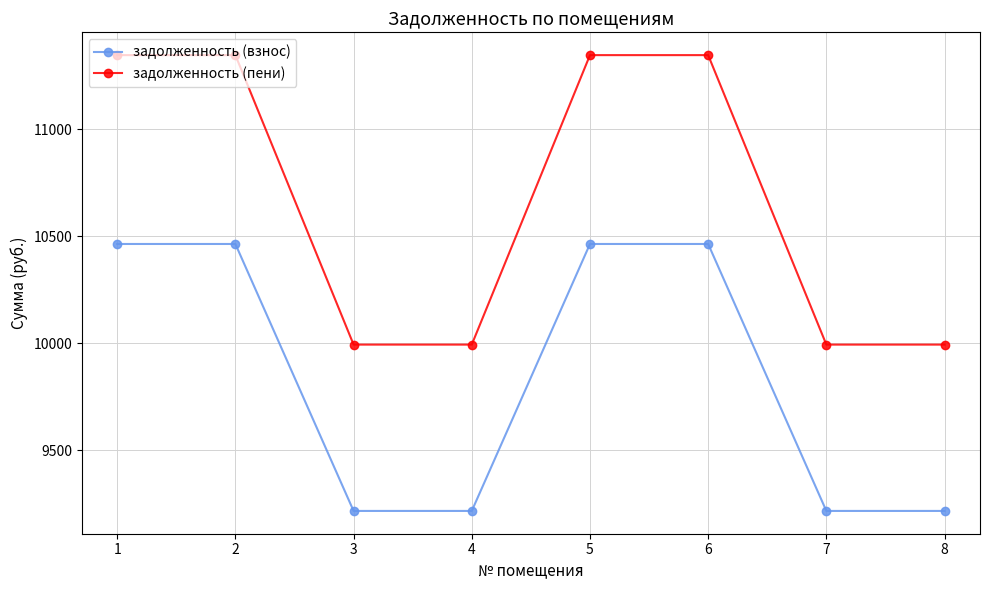

True or false: задолженность (пени) and задолженность (взнос) cross at least once.

False